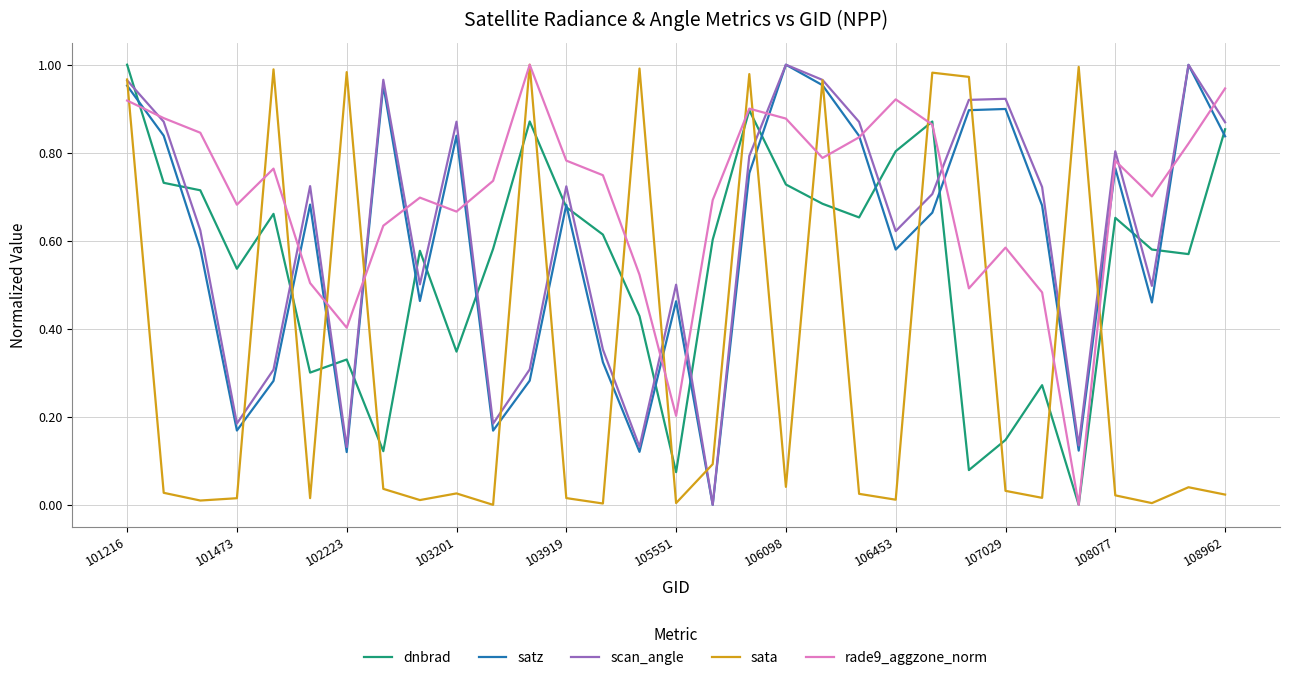

True or false: dnbrad and sata cross at least once.

True